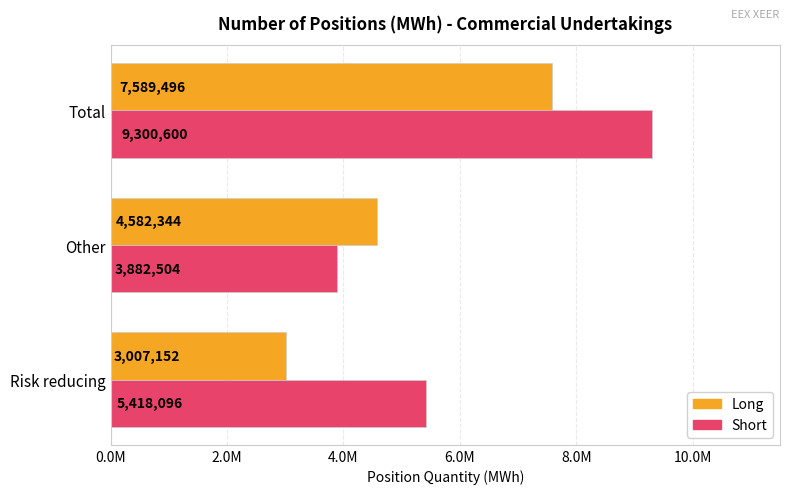

List the series in order of their overall mean, highest first.

Short, Long